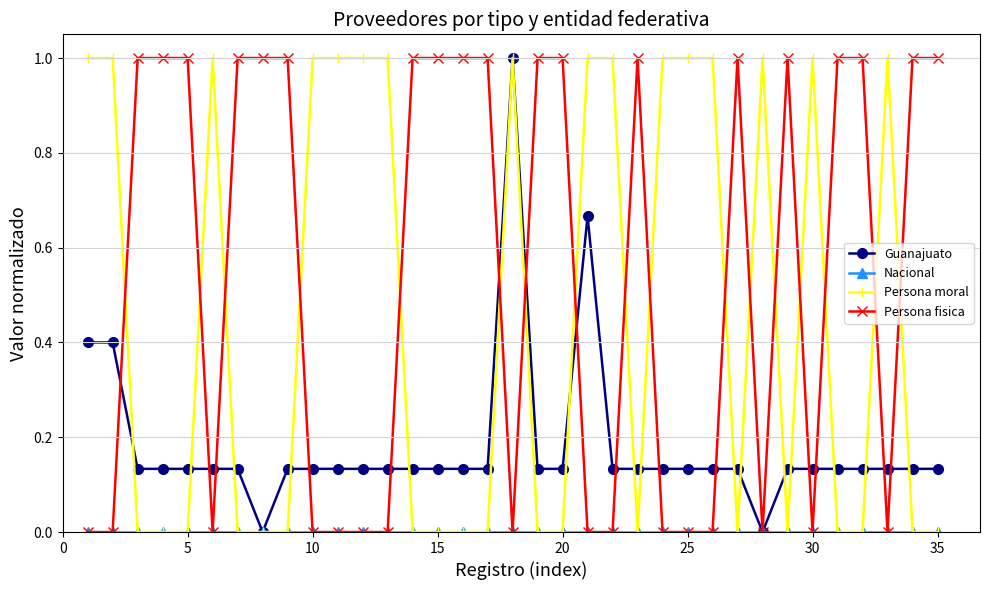

What is the value of the Persona moral point at the 11th from the left?

1.0